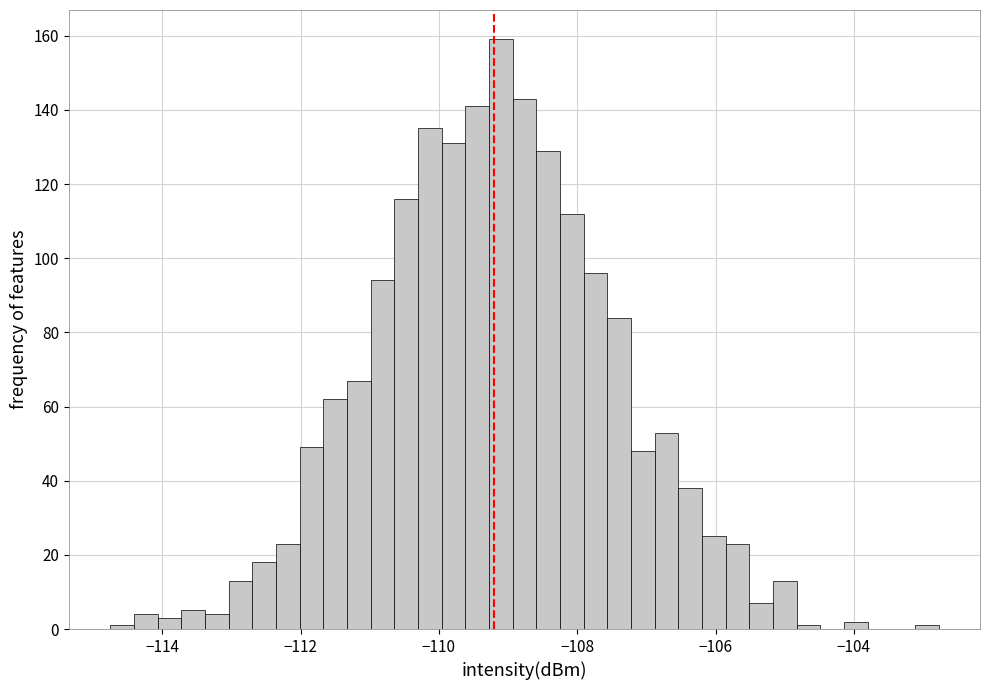

Around what value on the x-axis is the tallest bar? Give the approximate position of its centre, as read against the axis.

-109.2